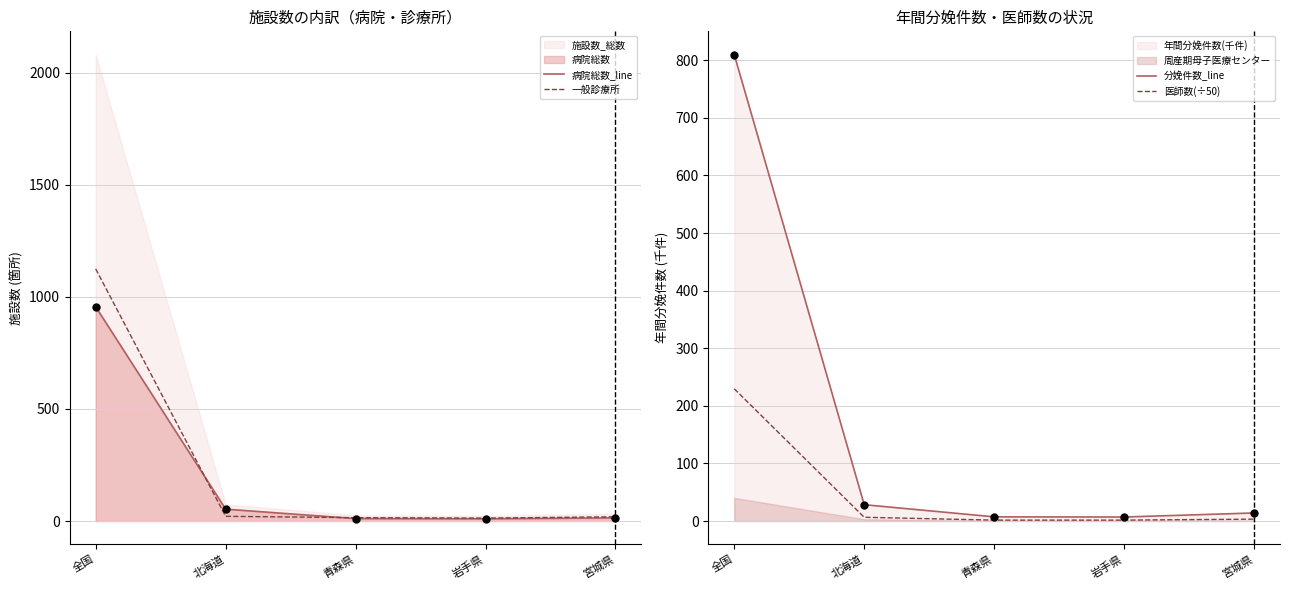

The 病院総数_line series shows 570 at 全国. True or false?

False